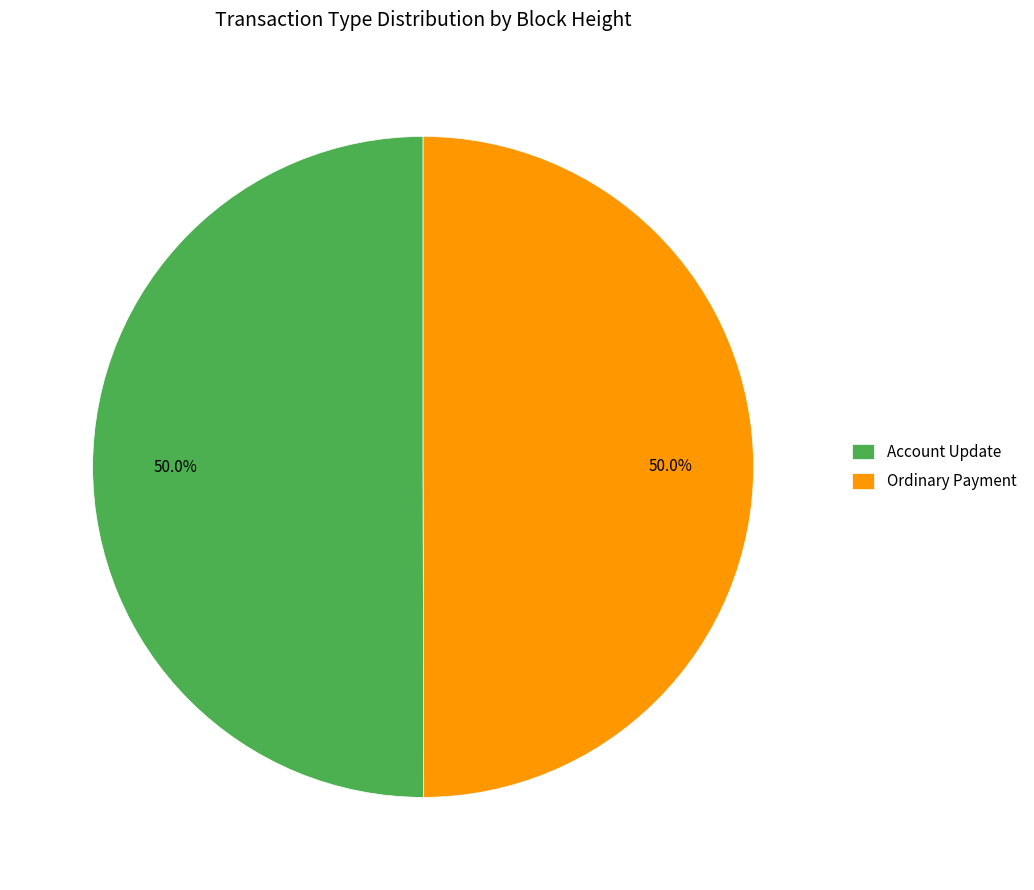

Approximately how many times larger is the value at Account Update compared to Ordinary Payment?

1.0